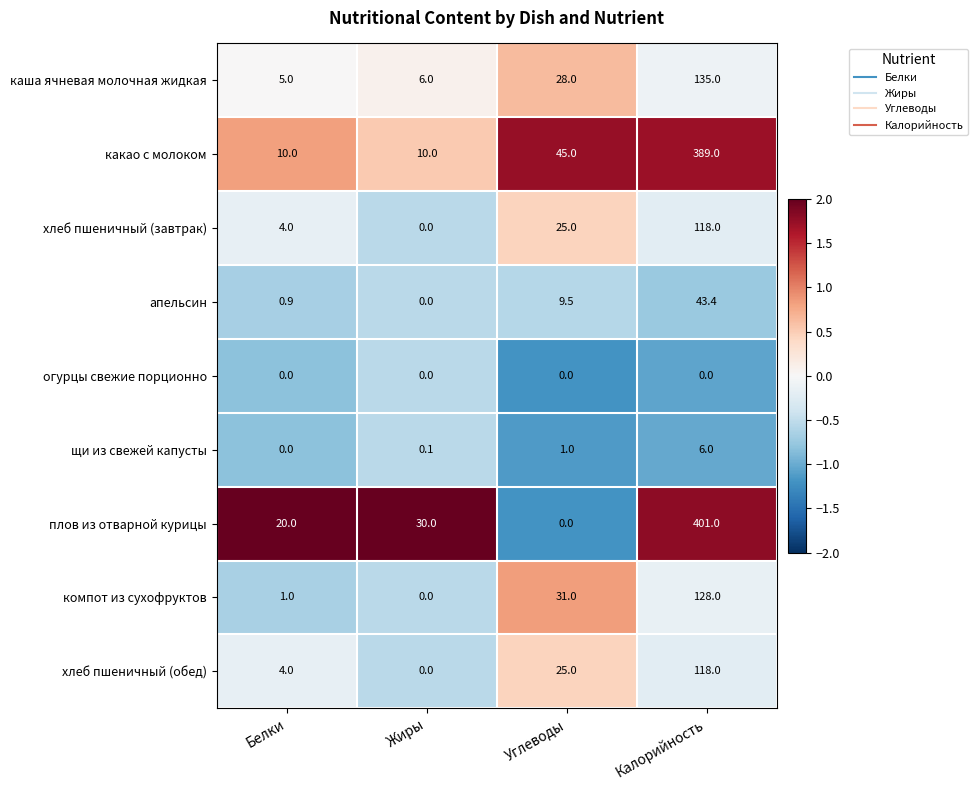

Is the value of щи из свежей капусты at Жиры greater than the value of хлеб пшеничный (завтрак) at Белки?

No